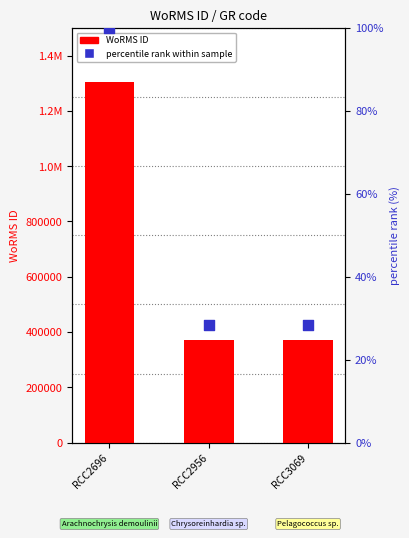

Which series has the widest spread of Y values?

WoRMS ID